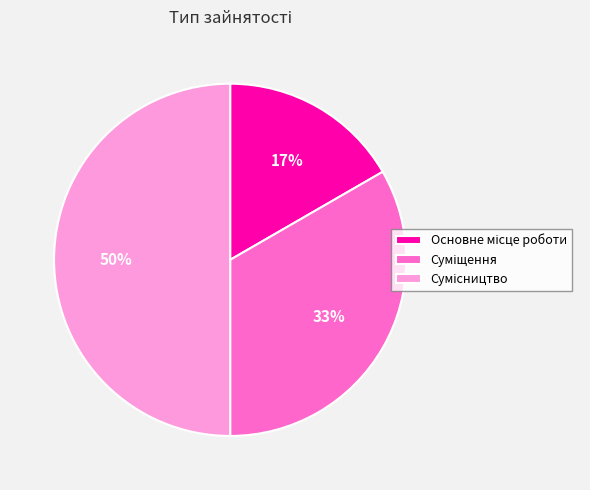

To the nearest percent, what is the difference between the largest and smallest slice percentages?

33%